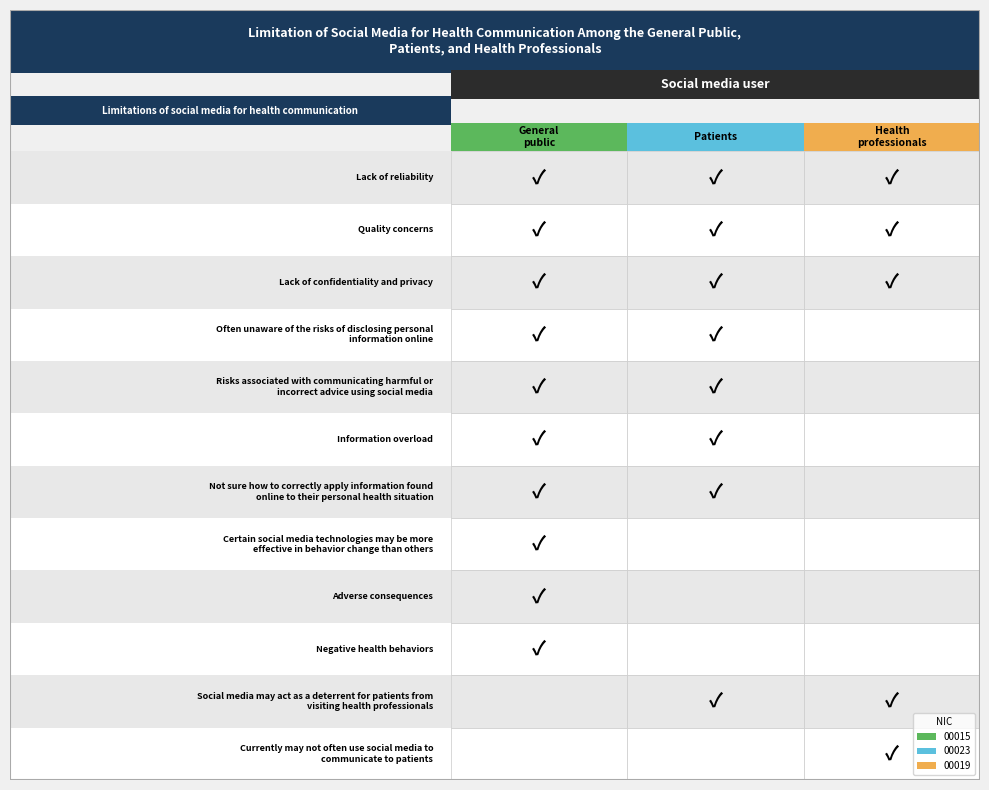

The 00015 series shows 1 at 2. True or false?

False